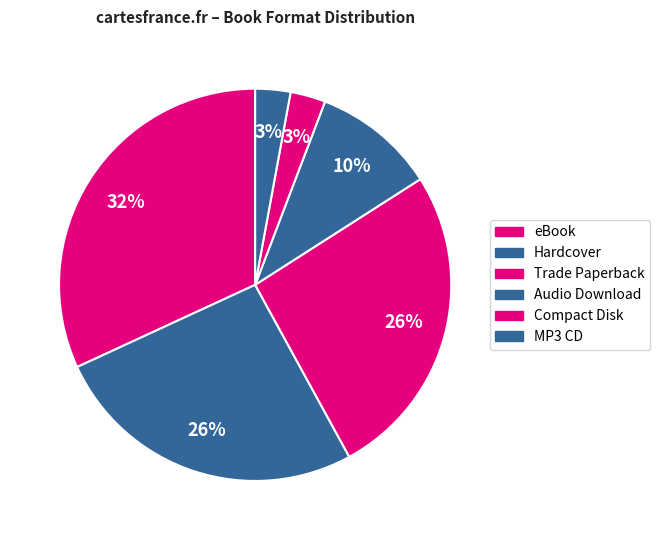

Count the number of slices in the pie.

6